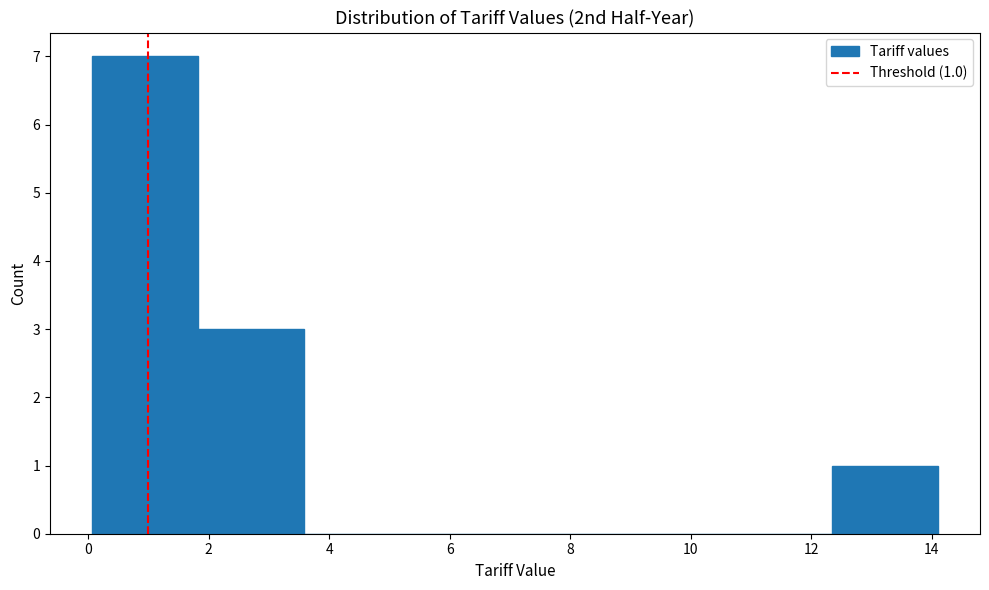

Which range on the x-axis has the tallest bar?

0.0 to 1.8